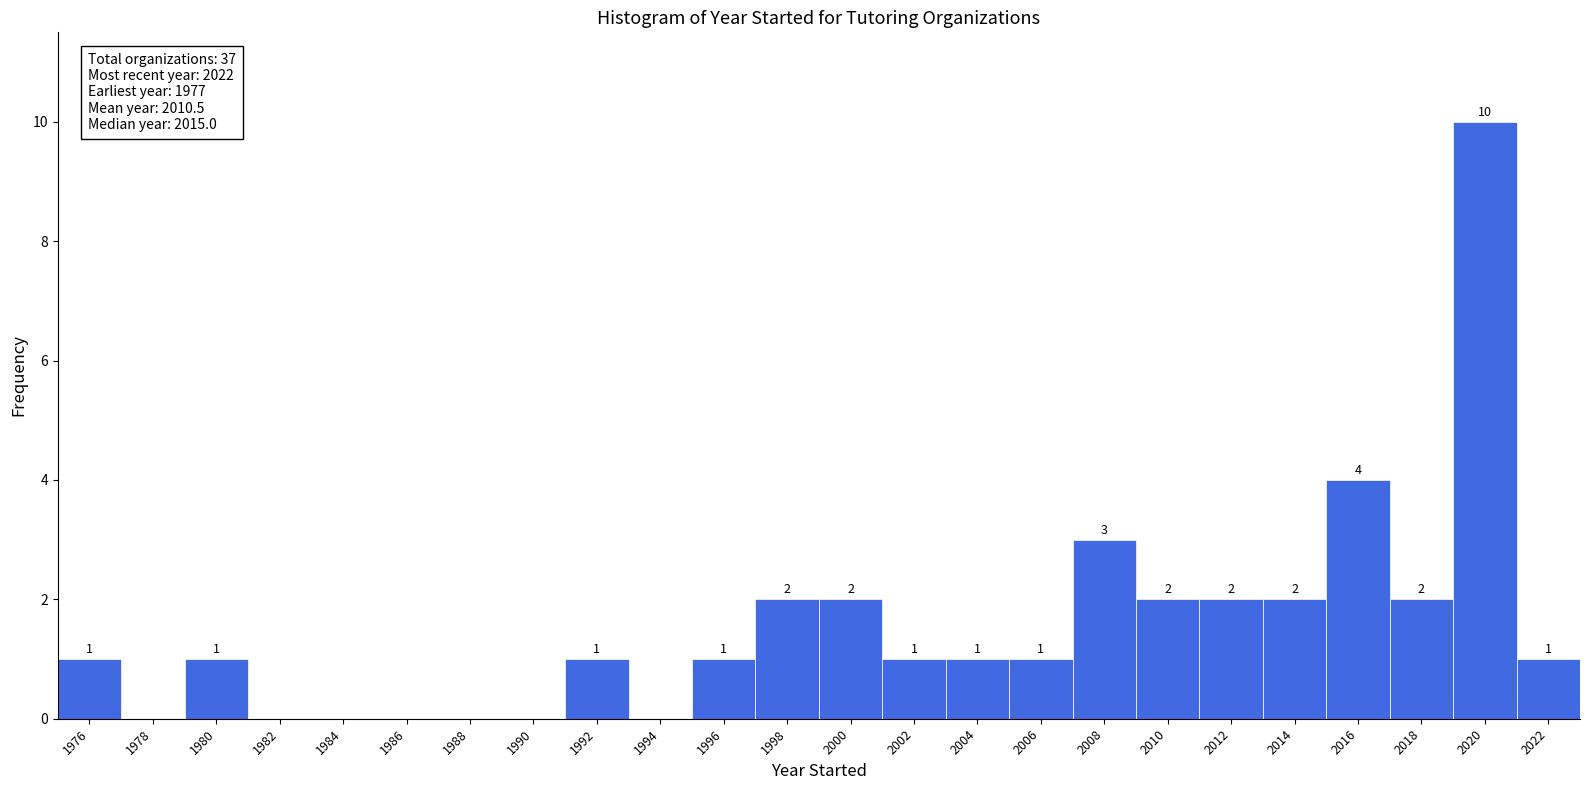

Reading left to right, extract all data points from this chart.

1976=1	1978=0	1980=1	1982=0	1984=0	1986=0	1988=0	1990=0	1992=1	1994=0	1996=1	1998=2	2000=2	2002=1	2004=1	2006=1	2008=3	2010=2	2012=2	2014=2	2016=4	2018=2	2020=10	2022=1